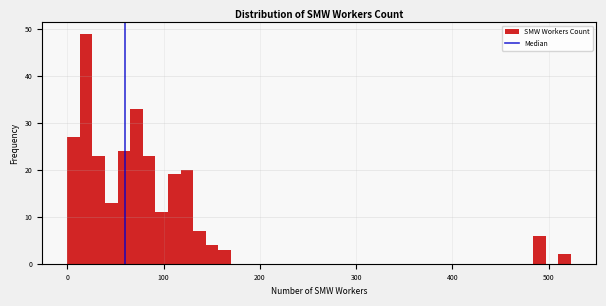

Around what value on the x-axis is the tallest bar? Give the approximate position of its centre, as read against the axis.

20